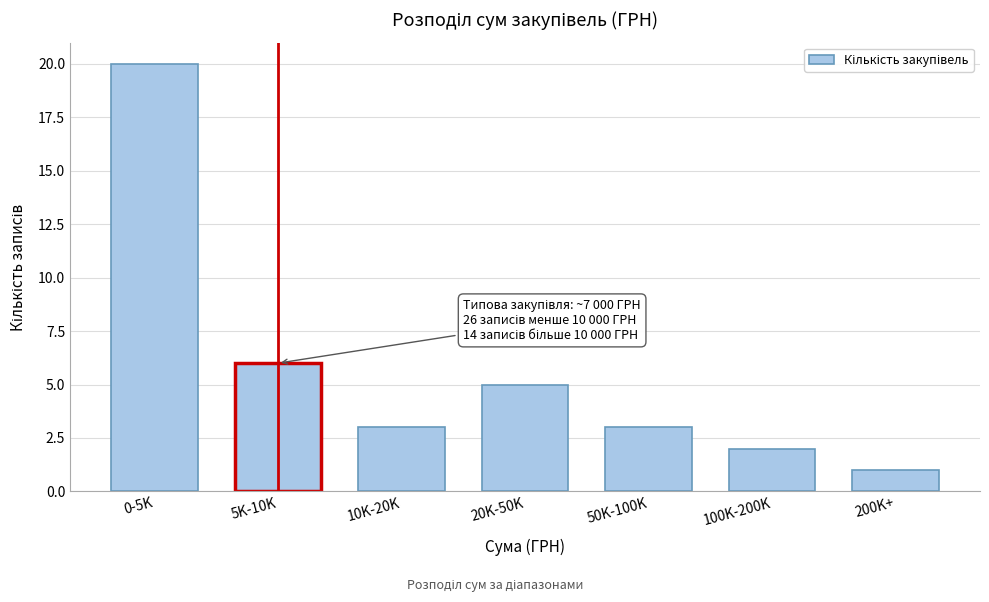

Reading left to right, list all the values displayed in this chart.

20	6	3	5	3	2	1